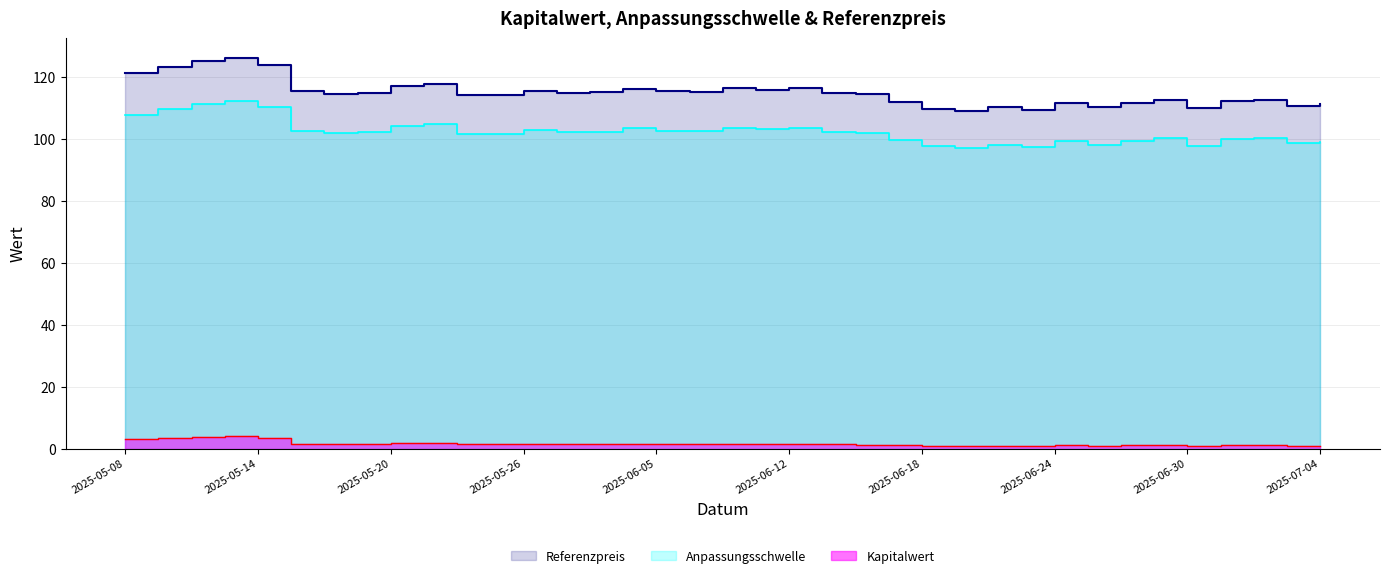

List the series in order of their peak value, highest first.

Referenzpreis, Anpassungsschwelle, Kapitalwert